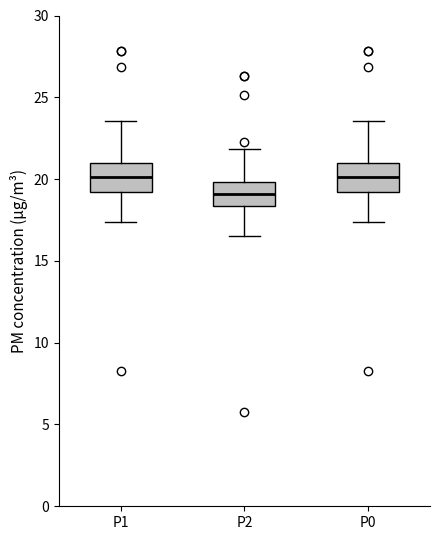

Which box's median line is the lowest?

P2